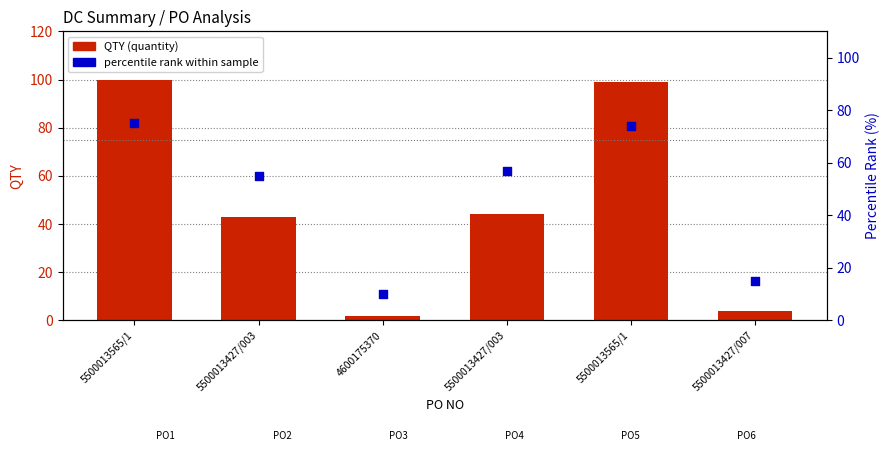

Which series contains the highest Y value?

QTY (quantity)